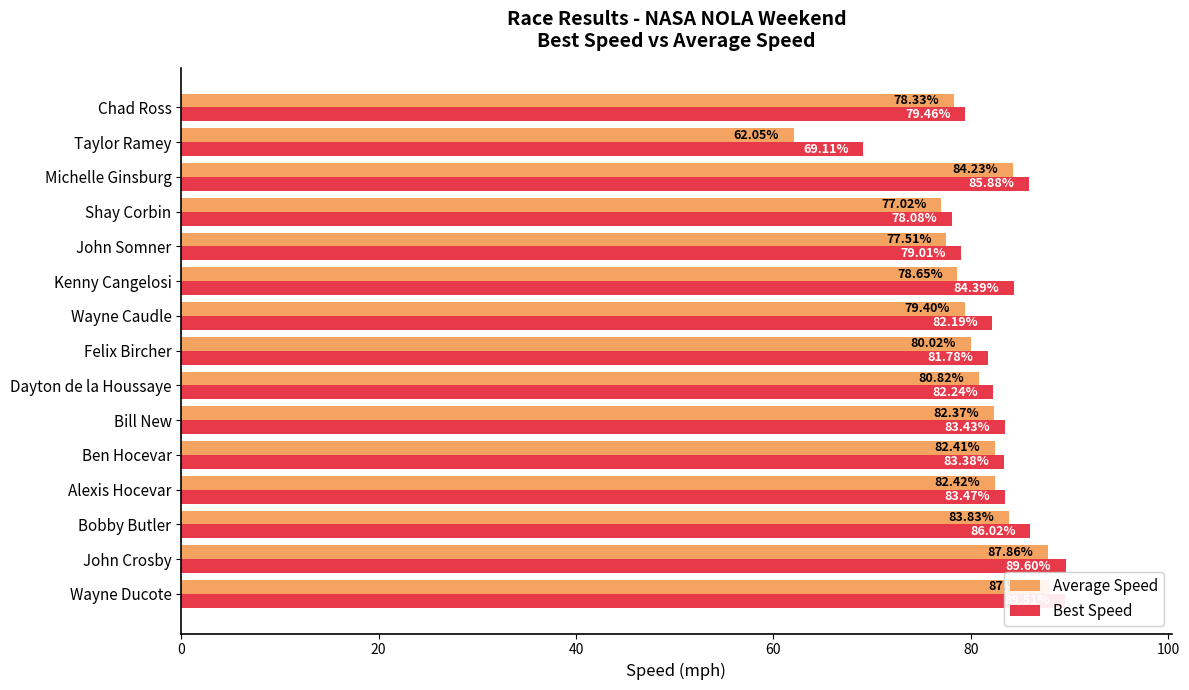

Reading left to right, list all the values displayed in this chart.

Average Speed: 87.9	87.9	83.8	82.4	82.4	82.4	80.8	80.0	79.4	78.7	77.5	77.0	84.2	62.1	78.3
Best Speed: 89.5	89.6	86.0	83.5	83.4	83.4	82.2	81.8	82.2	84.4	79.0	78.1	85.9	69.1	79.5